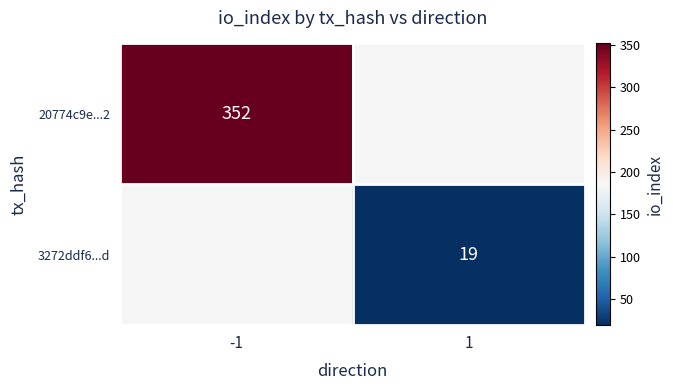

At how many categories does at least one series exceed 167?

1